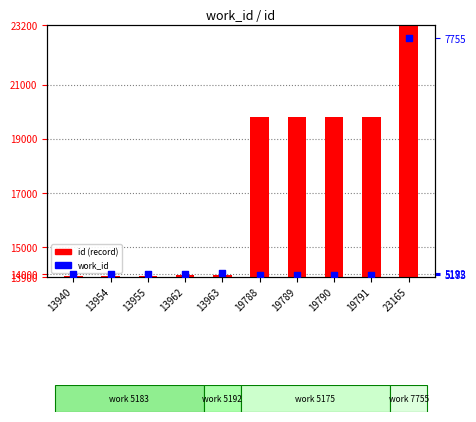

Is the value of id (record) at 23165 greater than the value of work_id at 19790?

Yes